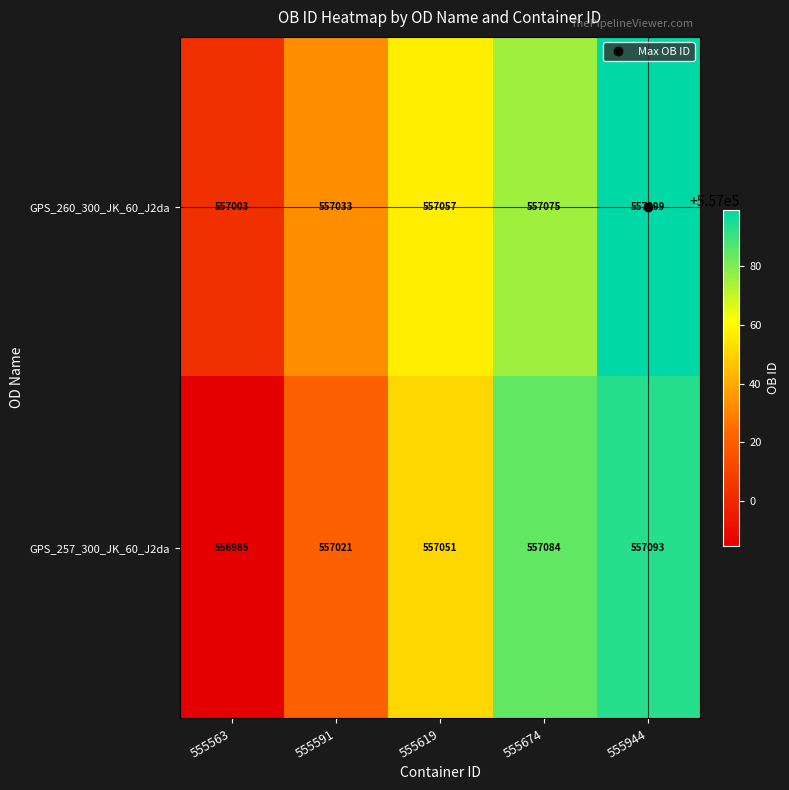

What is the average value of the GPS_257_300_JK_60_J2da series?

557047